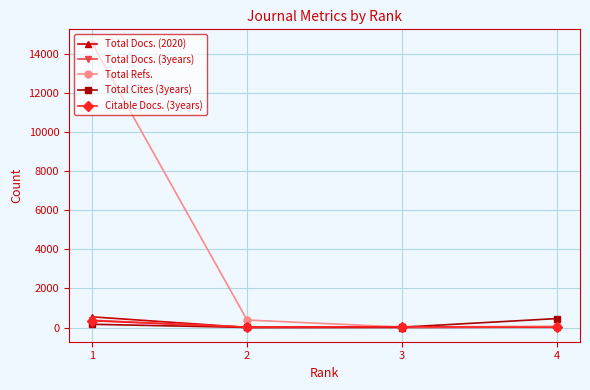

Rank the series at 1 from lowest to highest value.

Total Cites (3years), Citable Docs. (3years), Total Docs. (3years), Total Docs. (2020), Total Refs.